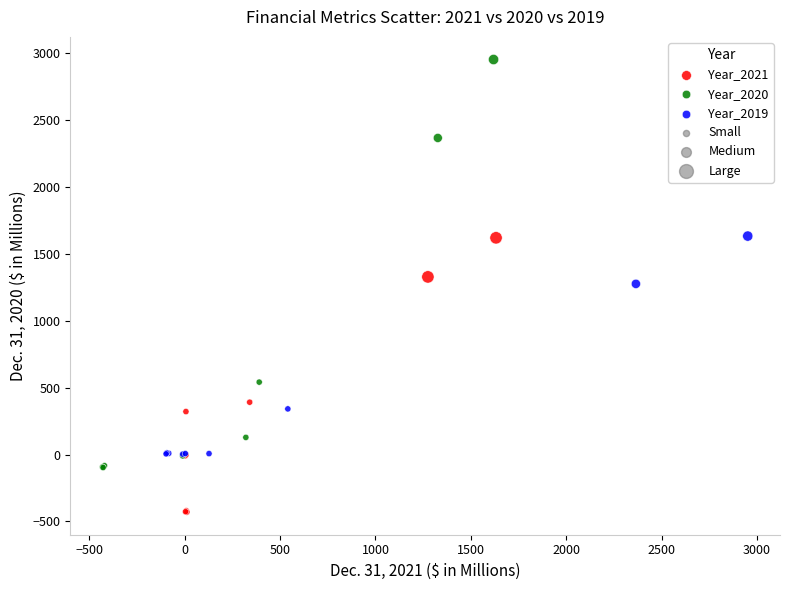

Which series has the widest spread of Y values?

Year_2020